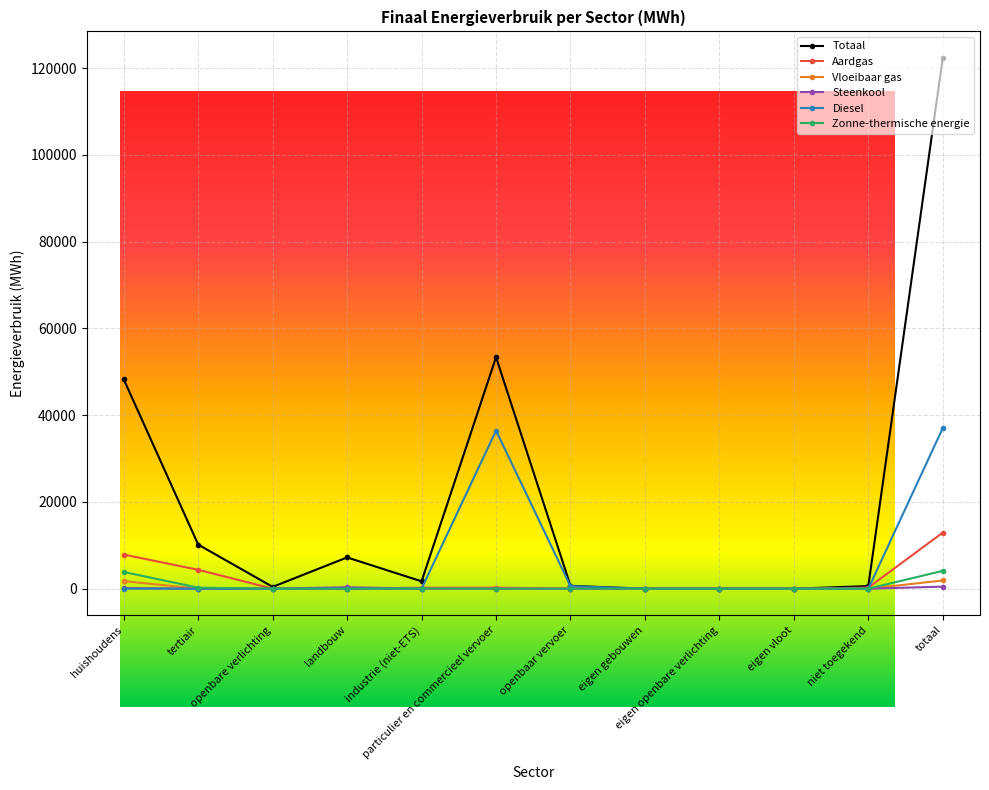

At which category is the sum across all series the highest?

totaal